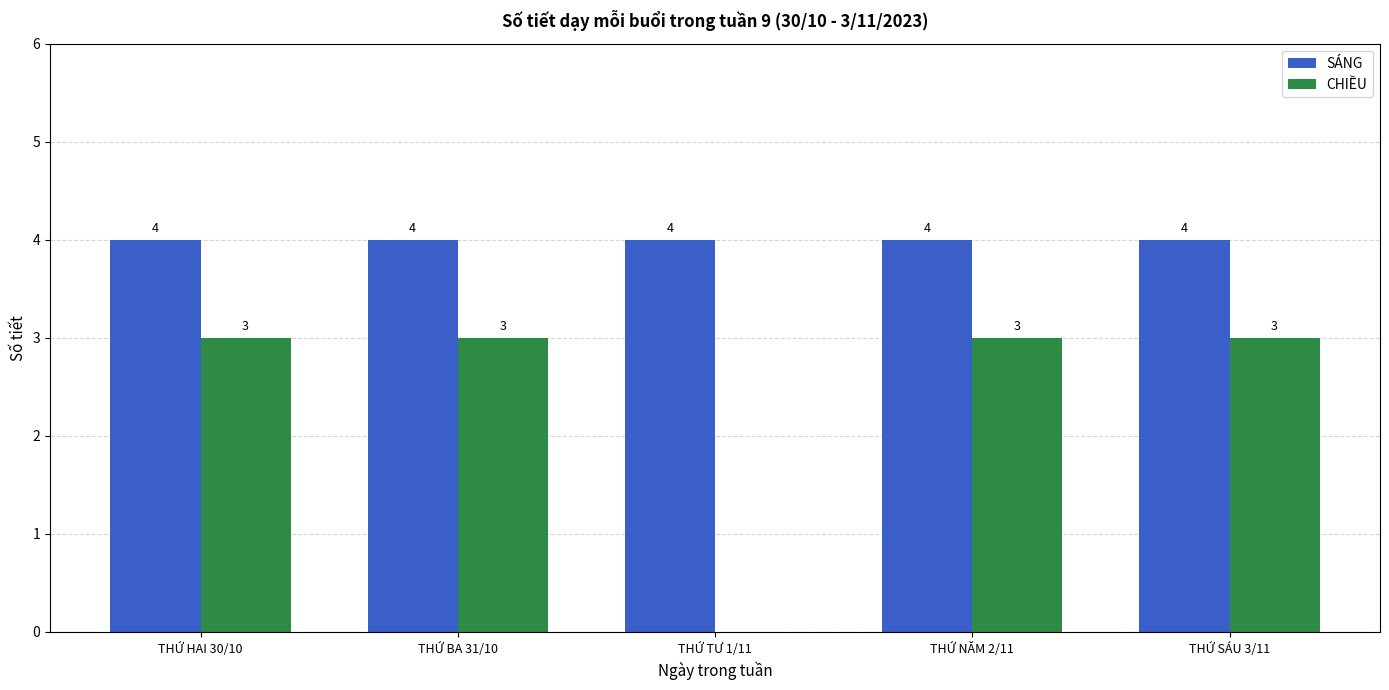

Is the value of CHIỀU at THỨ SÁU 3/11 greater than the value of SÁNG at THỨ TƯ 1/11?

No